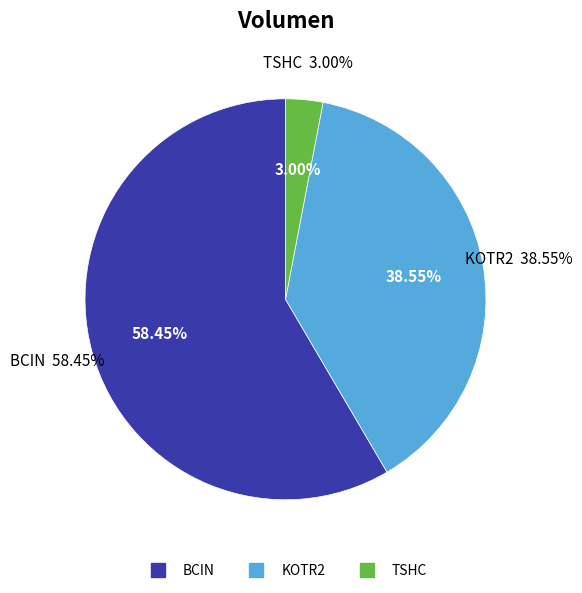

To the nearest percent, what percentage of the pie is KOTR2?

39%